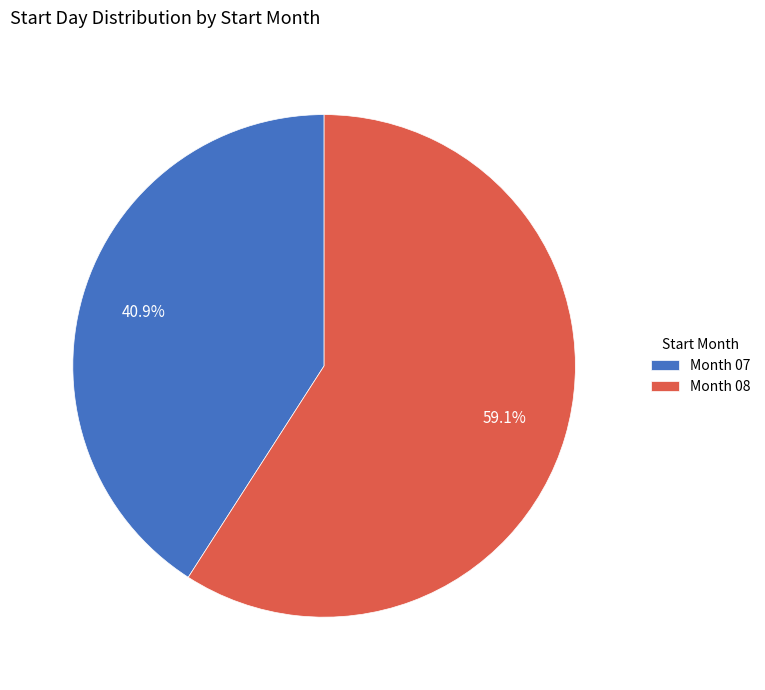

Between Month 07 and Month 08, which is larger?

Month 08